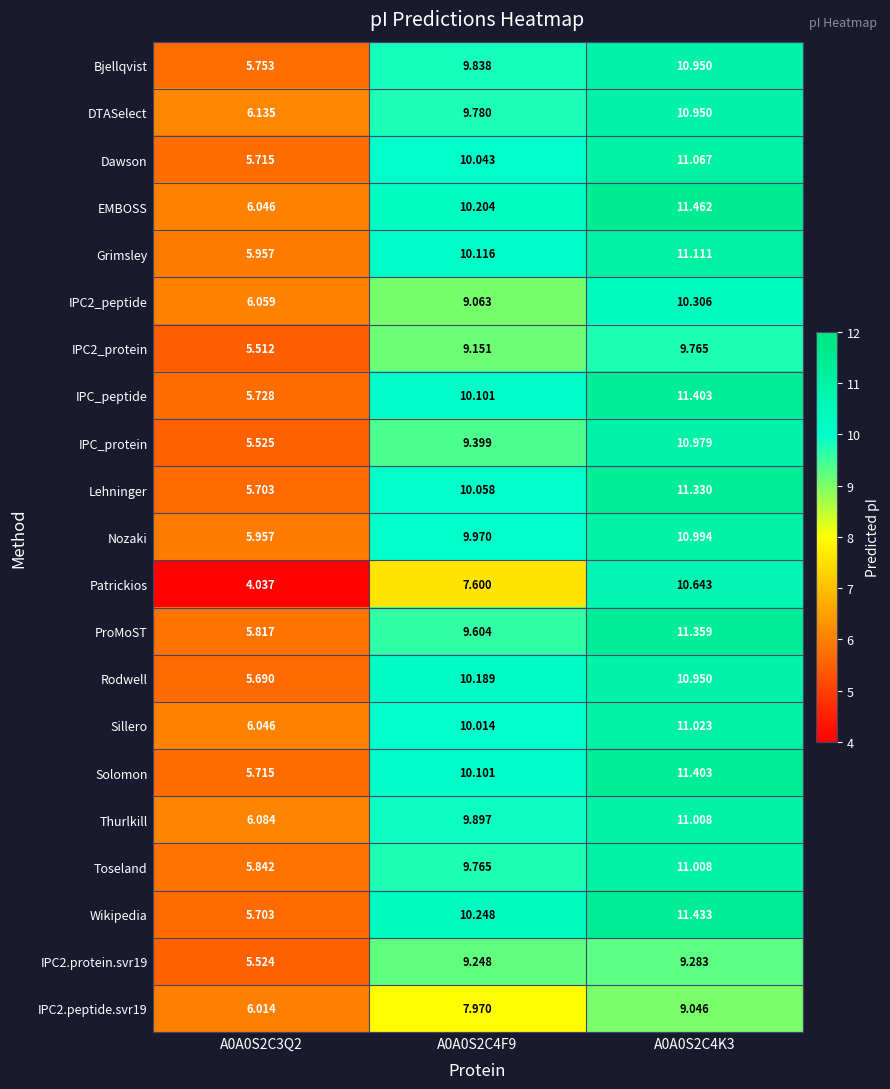

Between A0A0S2C3Q2 and A0A0S2C4F9, which series saw the biggest shift?

Wikipedia